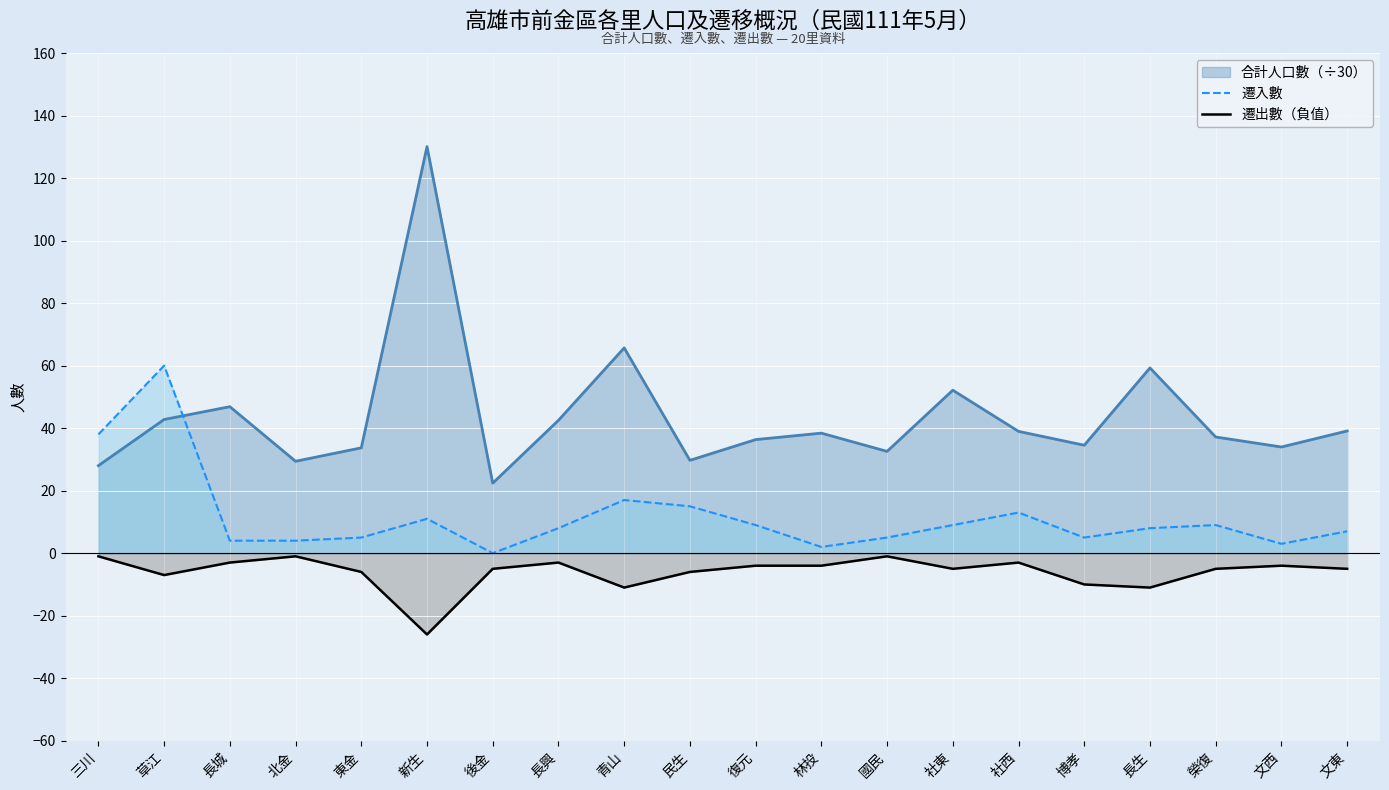

What is the difference between the maximum and minimum values in the 遷出數（負值） series?

25.0